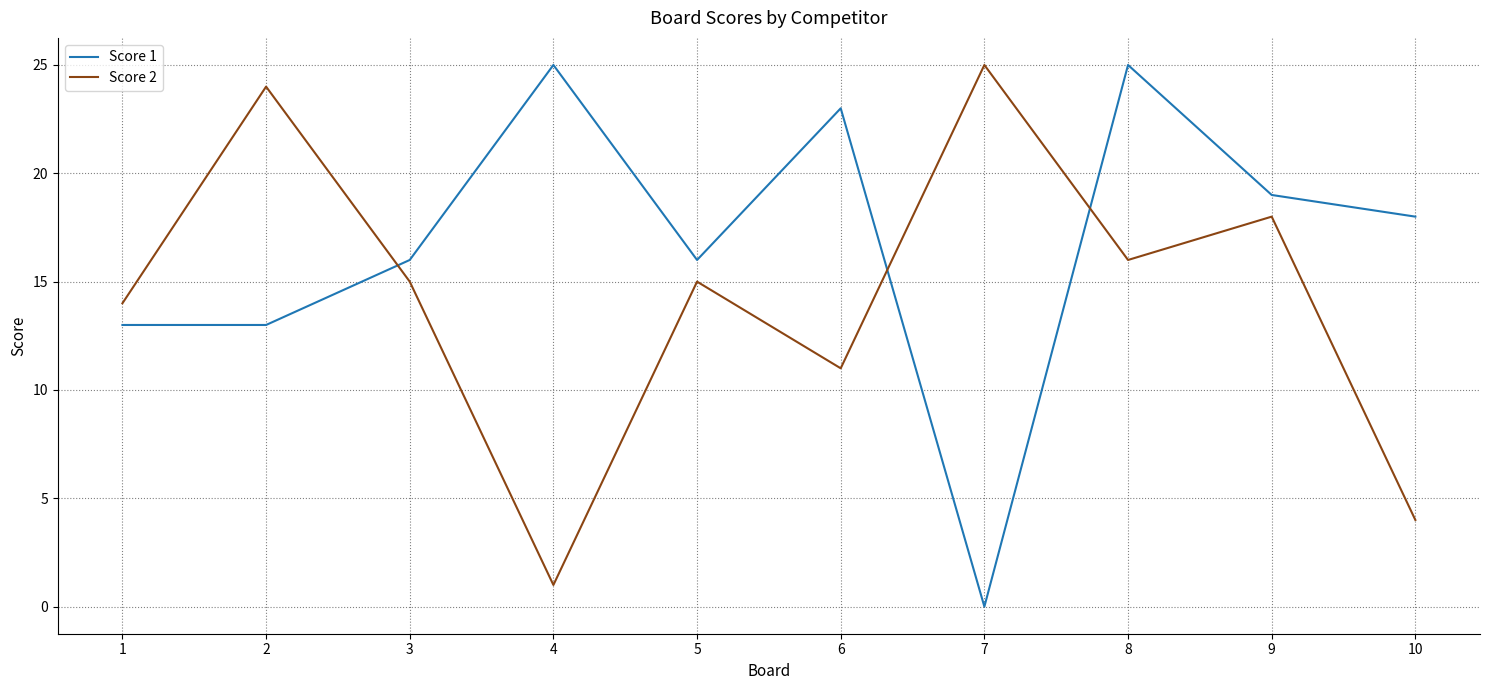

What are all the series names shown in the legend?

Score 1, Score 2